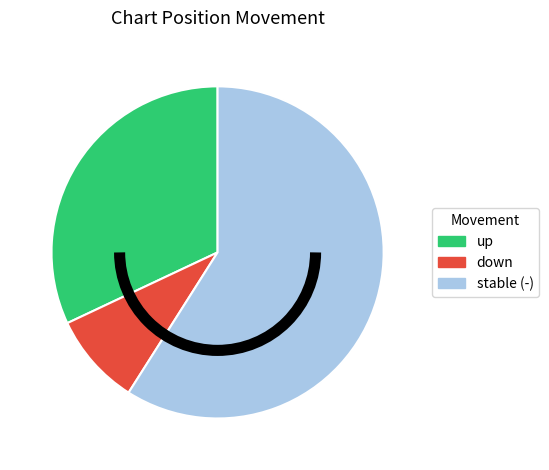

What is the ratio of the value at down to the value at up?

0.3